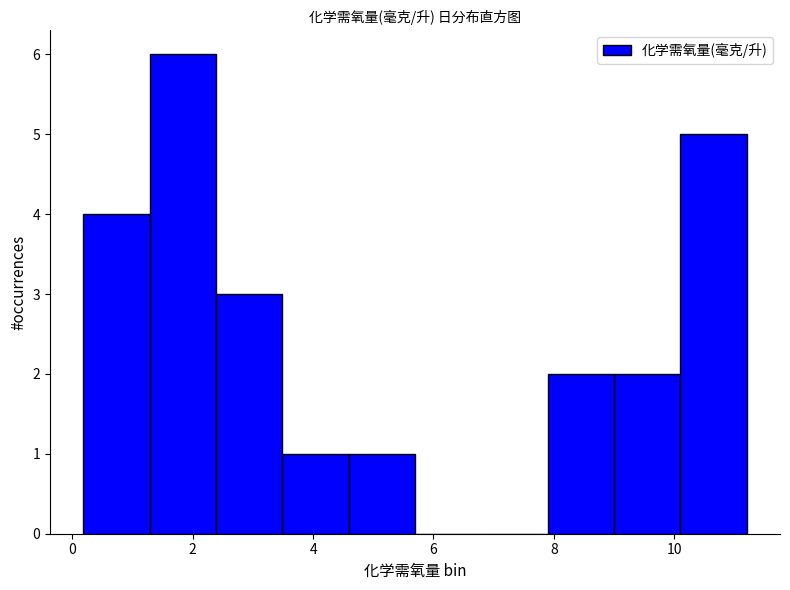

Reading left to right, transcribe this chart: for each bar, give the range it covers on the x-axis and its height. Neither the bar edges nor the heights are printed on the chart, so give them approximately, as read against the axes.

0.2 to 1.2: 4
1.2 to 2.4: 6
2.4 to 3.4: 3
3.4 to 4.6: 1
4.6 to 5.6: 1
5.6 to 6.8: 0
6.8 to 7.8: 0
7.8 to 9.0: 2
9.0 to 10.2: 2
10.2 to 11.2: 5